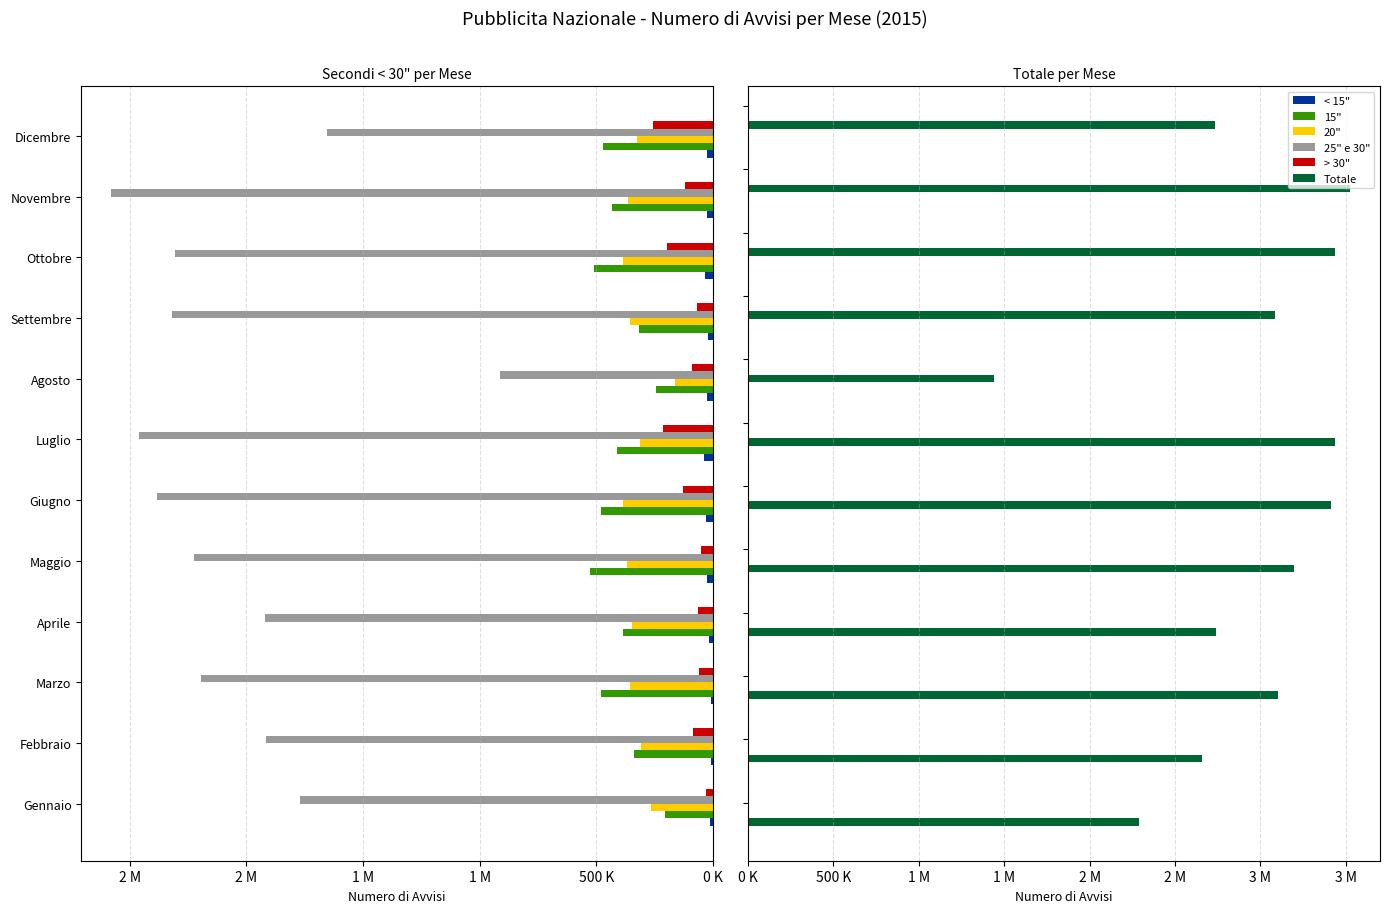

How many bars are there in total?

72